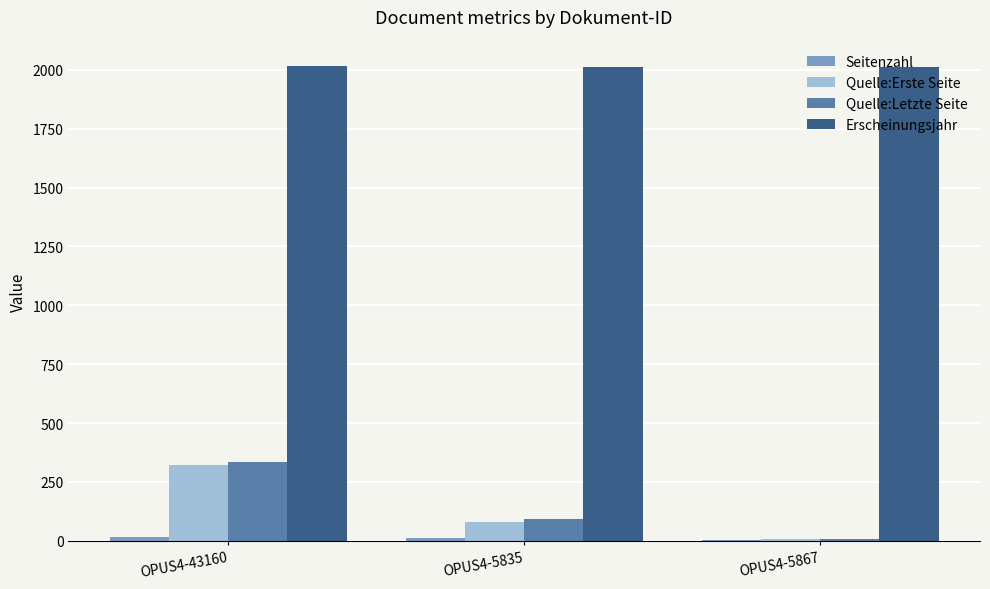

At which label does Quelle:Letzte Seite reach its peak?

OPUS4-43160